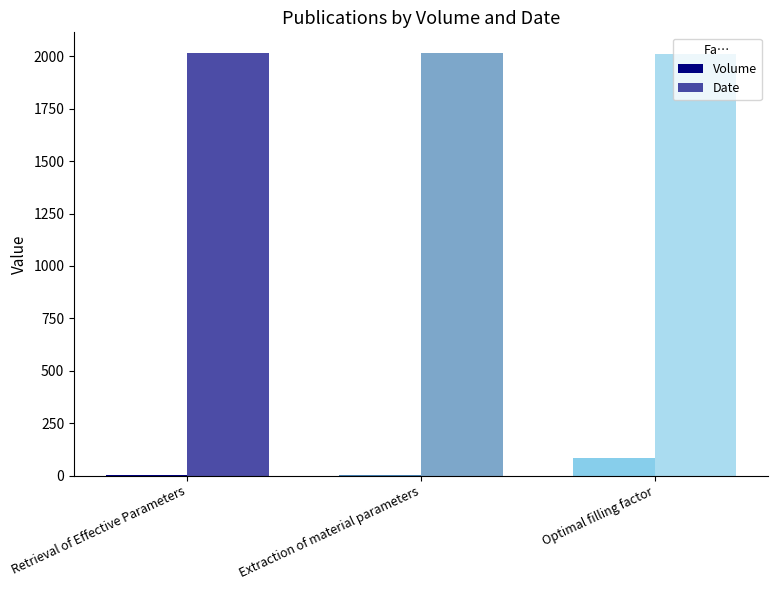

Which series has the widest spread of values?

Volume